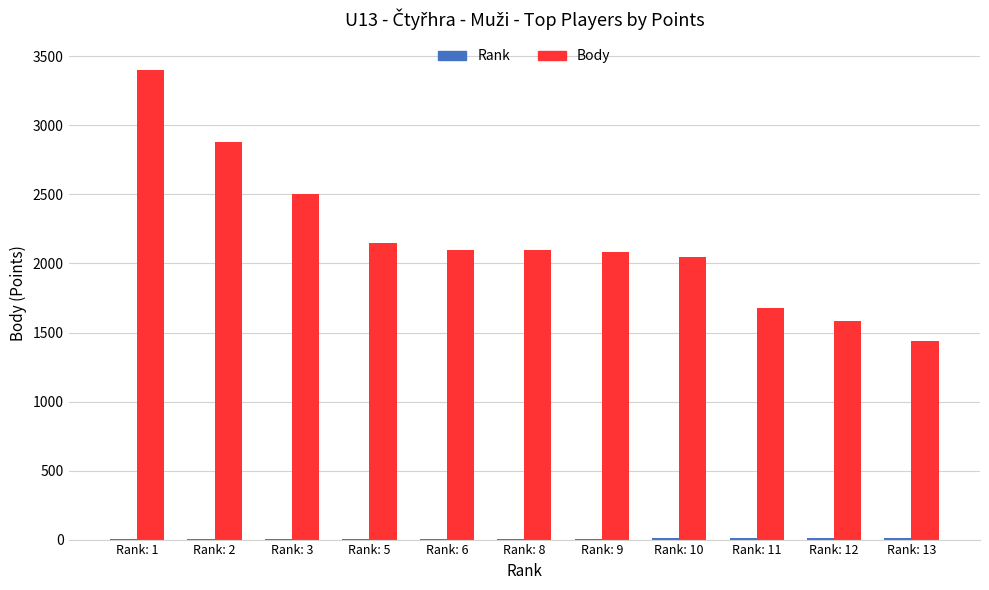

Which series has the largest total across all categories?

Body